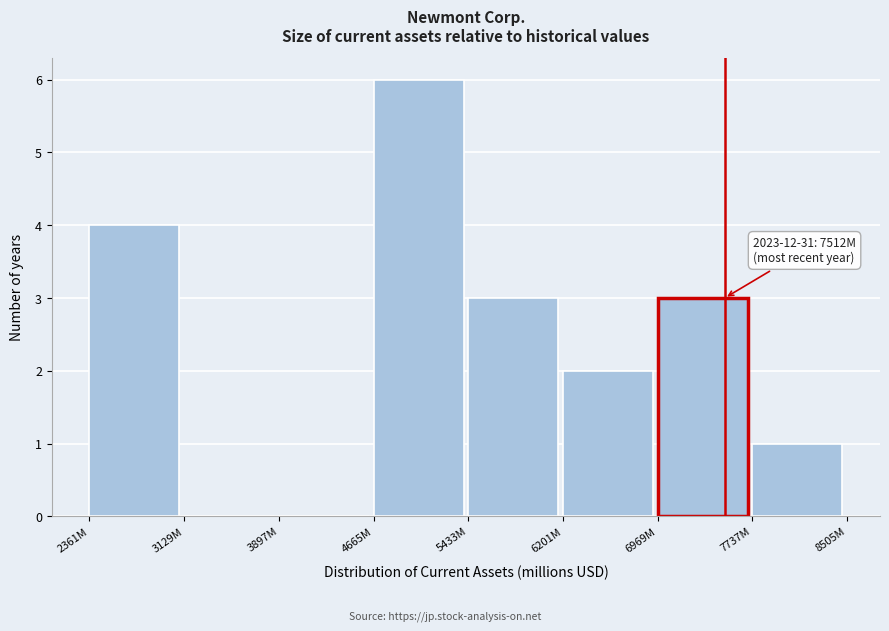

Reading left to right, transcribe all the data shown in this chart.

2361M=4	3129M=0	3897M=0	4665M=6	5433M=3	6201M=2	6969M=3	7737M=1